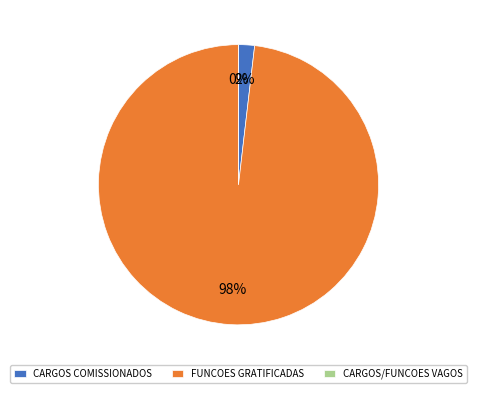

To the nearest percent, what is the difference between the largest and smallest slice percentages?

98%